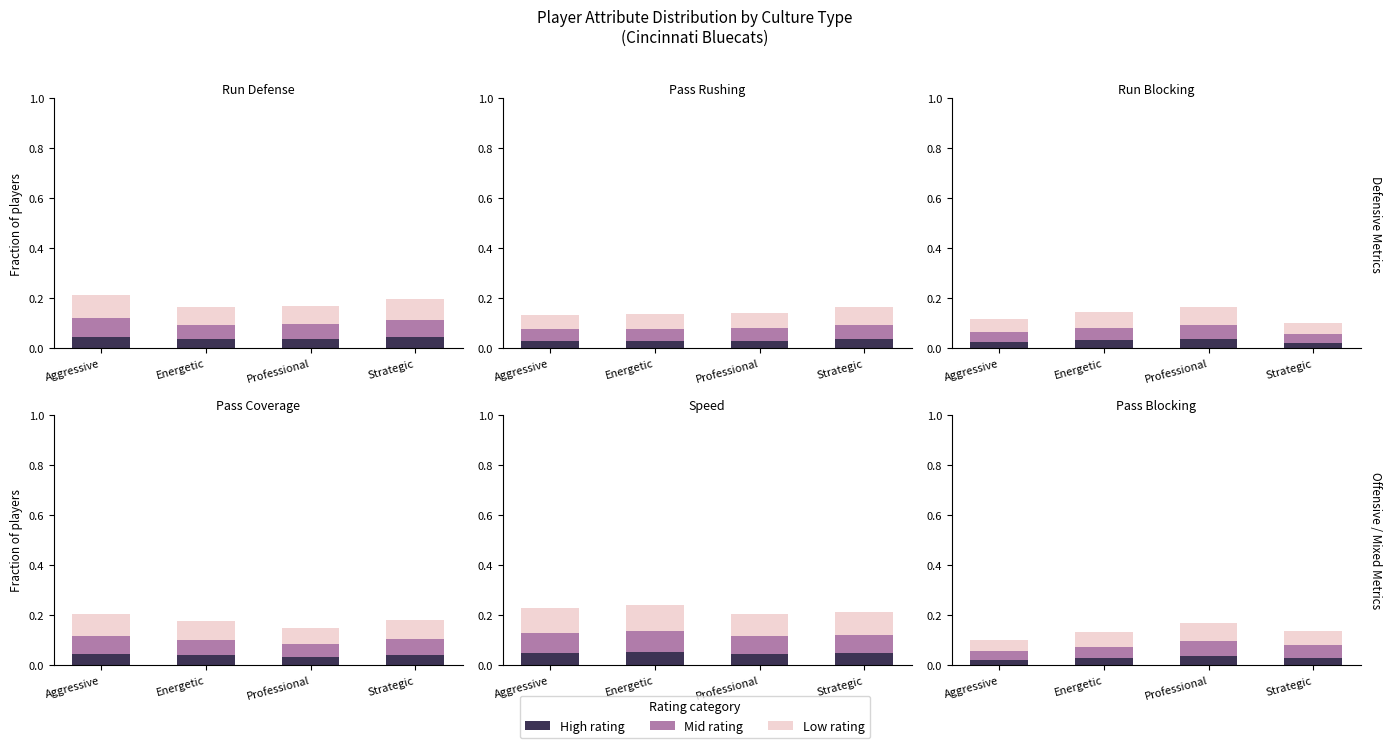

At which category is the sum across all series the highest?

Professional